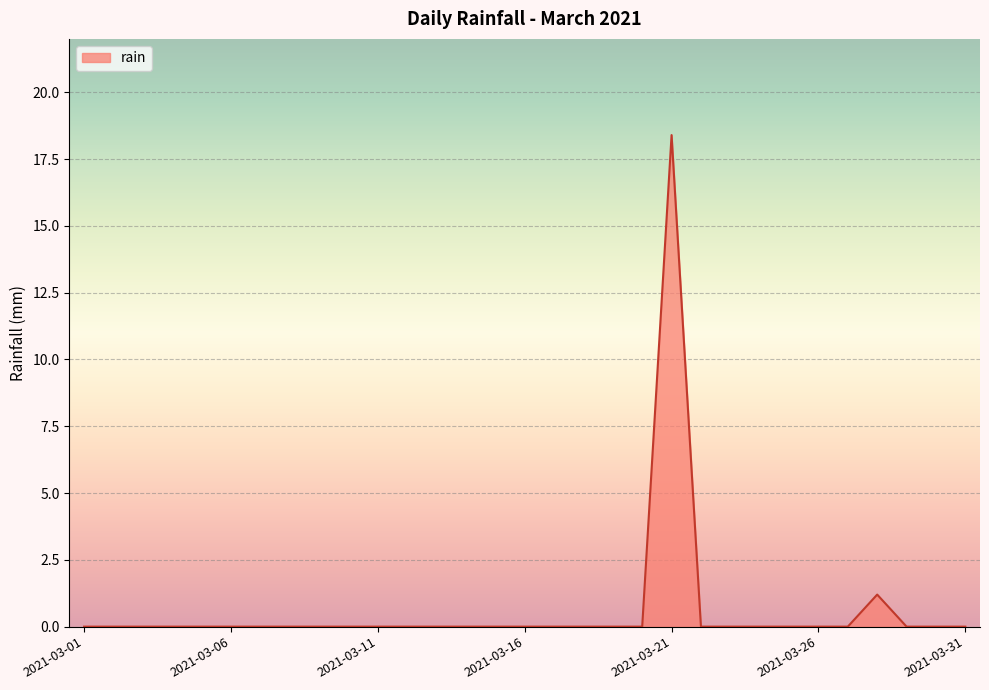

Does the chart display data point markers on the line(s)?

No